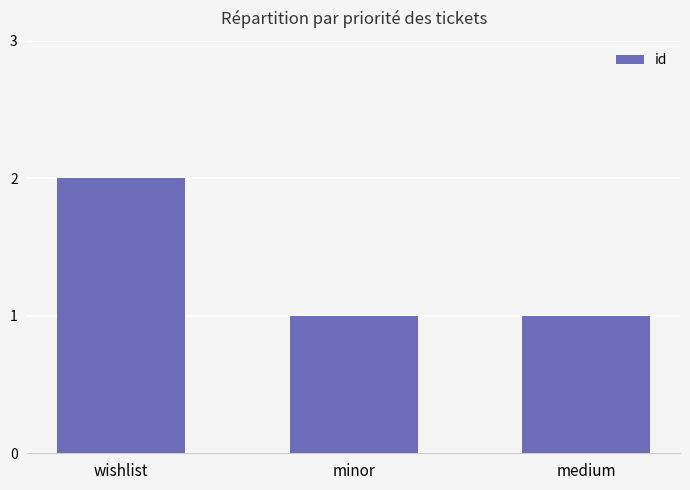

The chart shows a value of 1 at wishlist. True or false?

False